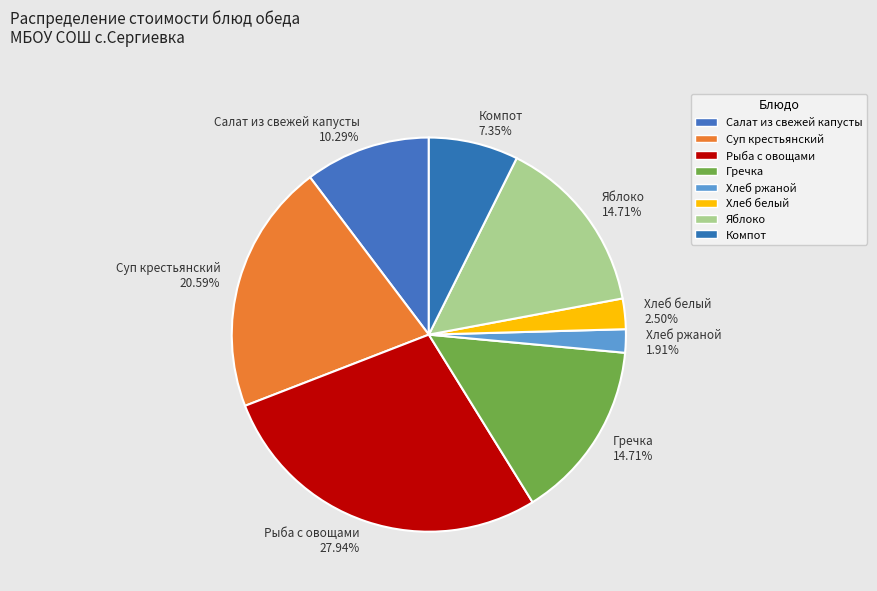

Between Рыба с овощами and Компот, which is larger?

Рыба с овощами